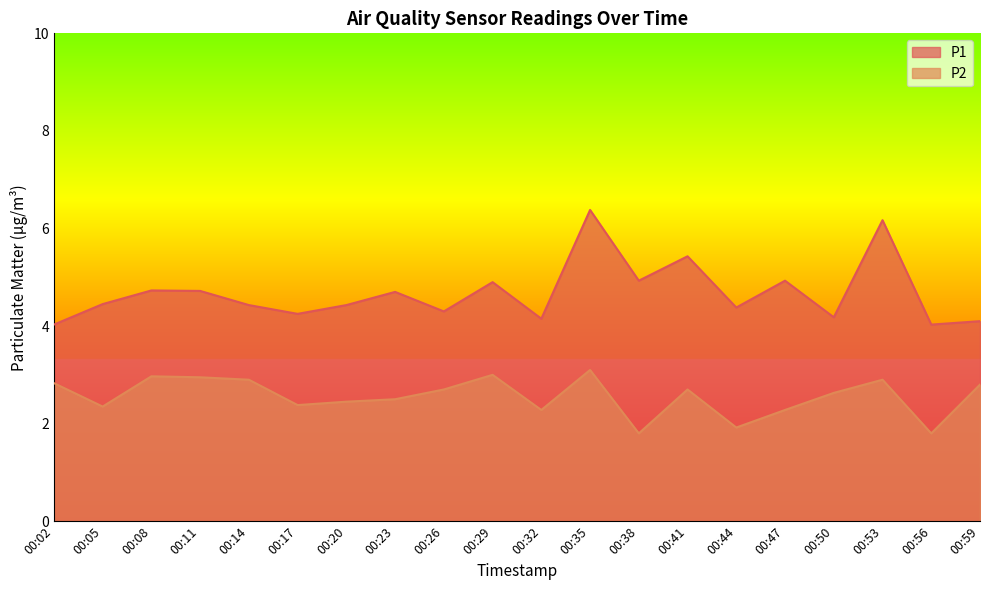

Which series has the widest spread of values?

P1